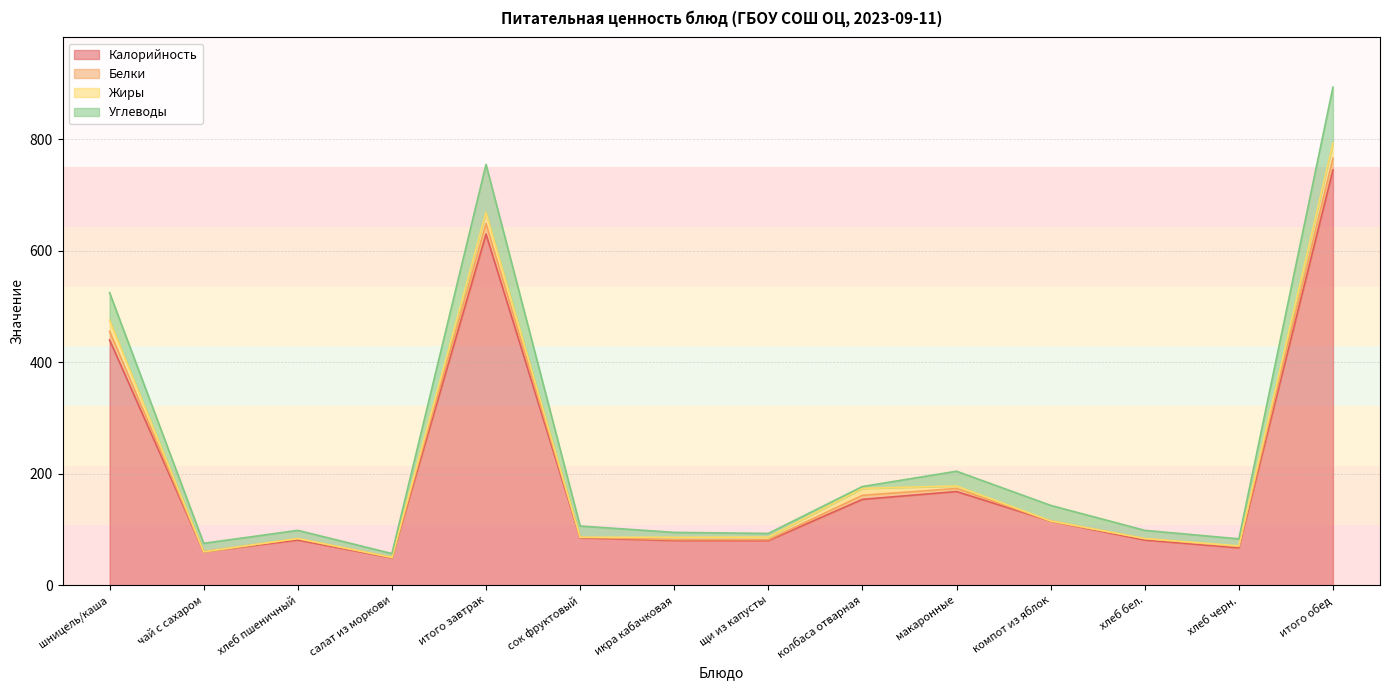

The Белки series shows 173.7 at итого обед. True or false?

False